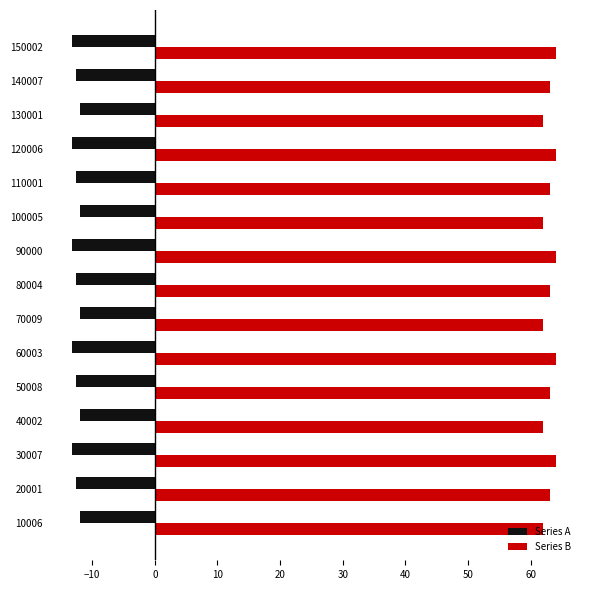

True or false: Series B has a value of 33.0 at 70009.

False